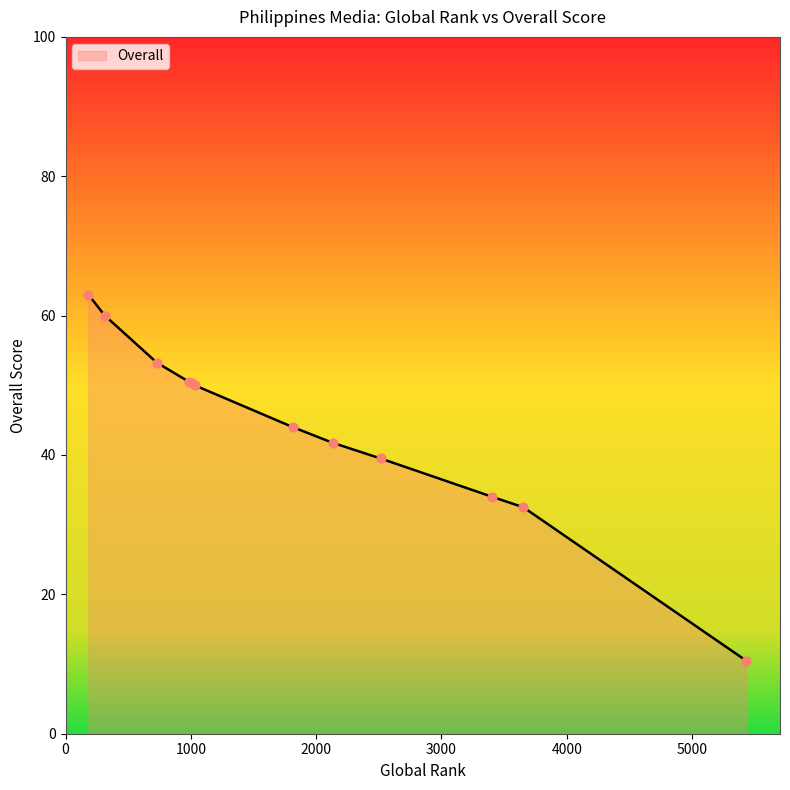

What is the maximum value shown in the chart?

63.0